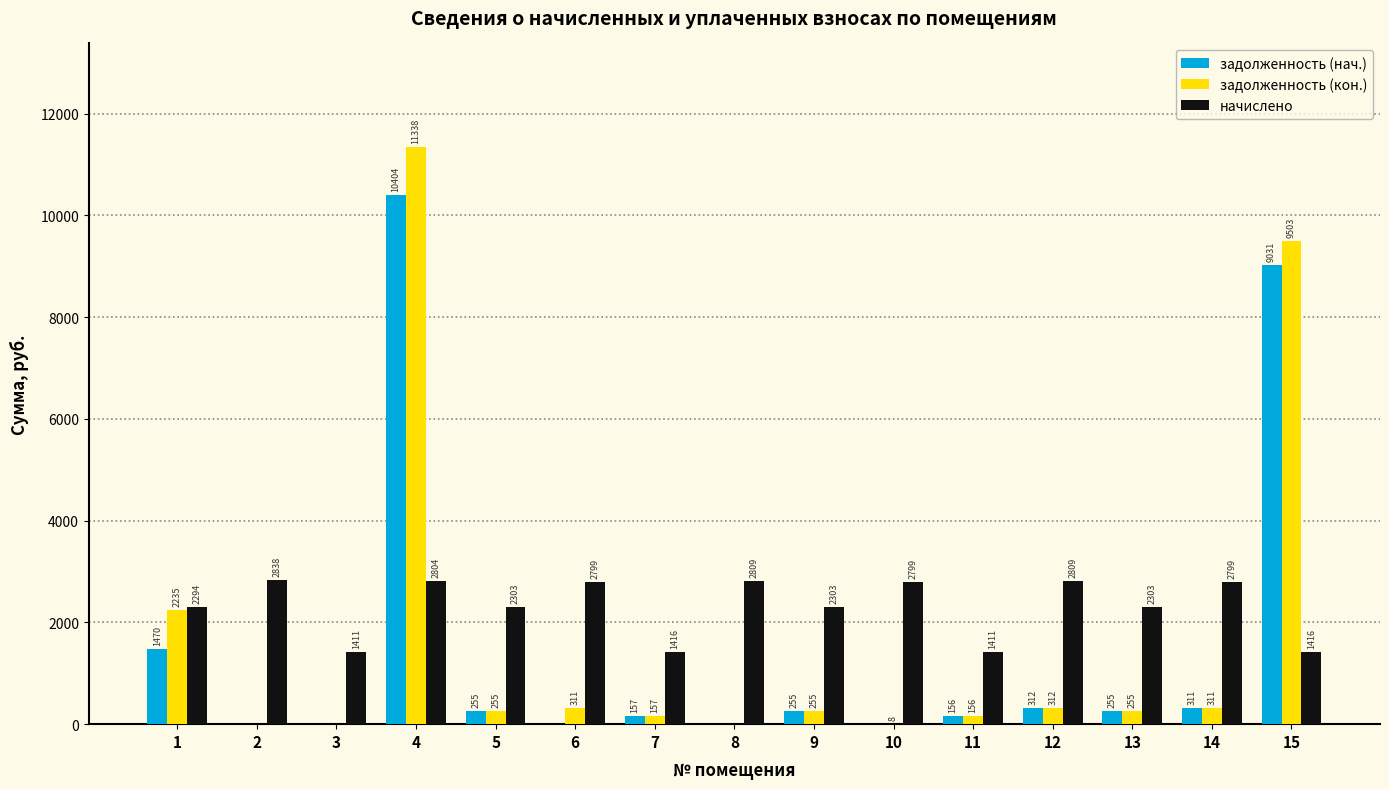

Which series has the largest total across all categories?

начислено